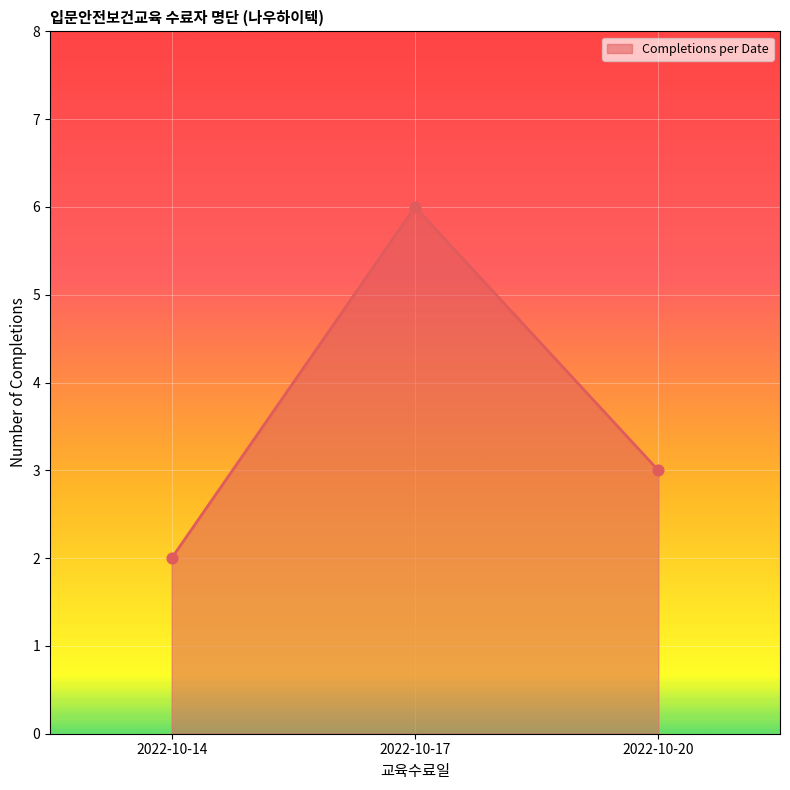

What is the ratio of the value at 2022-10-14 to the value at 2022-10-20?

0.7